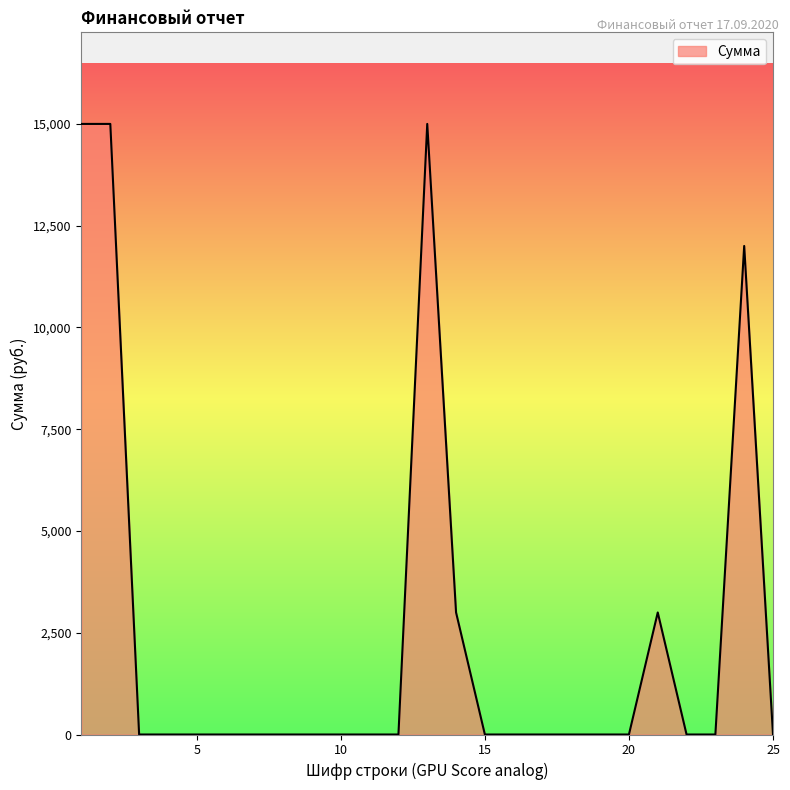

What is the greatest value displayed?

15000